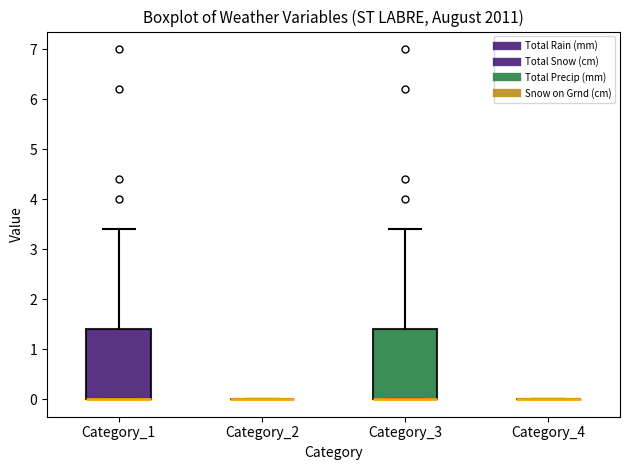

Reading left to right, transcribe this box plot: for each box, give where its median line is, the range the box spans, and where its two whiskers end, as read against the y-axis. The values are not printed on the chart, so give them approximately, as read against the axis.

Category_1: median 0.0 (drawn on the box's lower edge), box 0.0 to 1.4, whiskers 0.0 to 3.4
Category_2: box collapsed to a line at 0.0, whiskers 0.0 to 0.0
Category_3: median 0.0 (drawn on the box's lower edge), box 0.0 to 1.4, whiskers 0.0 to 3.4
Category_4: box collapsed to a line at 0.0, whiskers 0.0 to 0.0